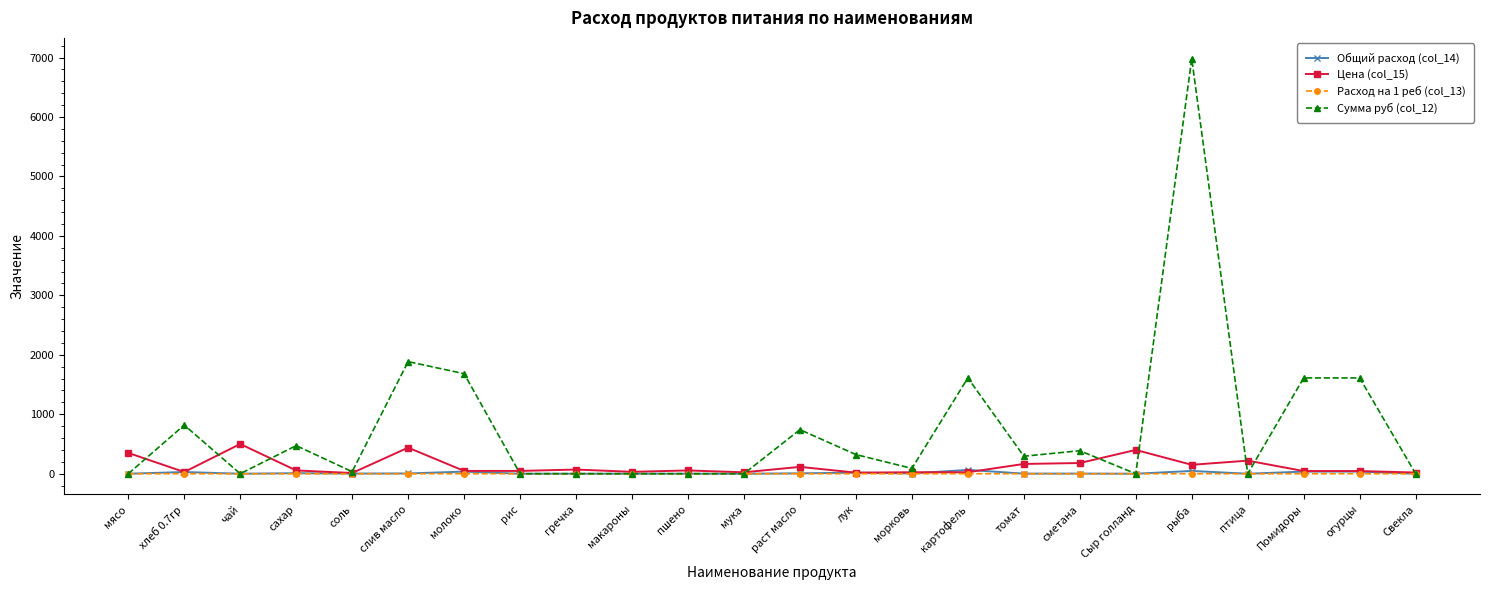

At which category is the sum across all series the highest?

рыба